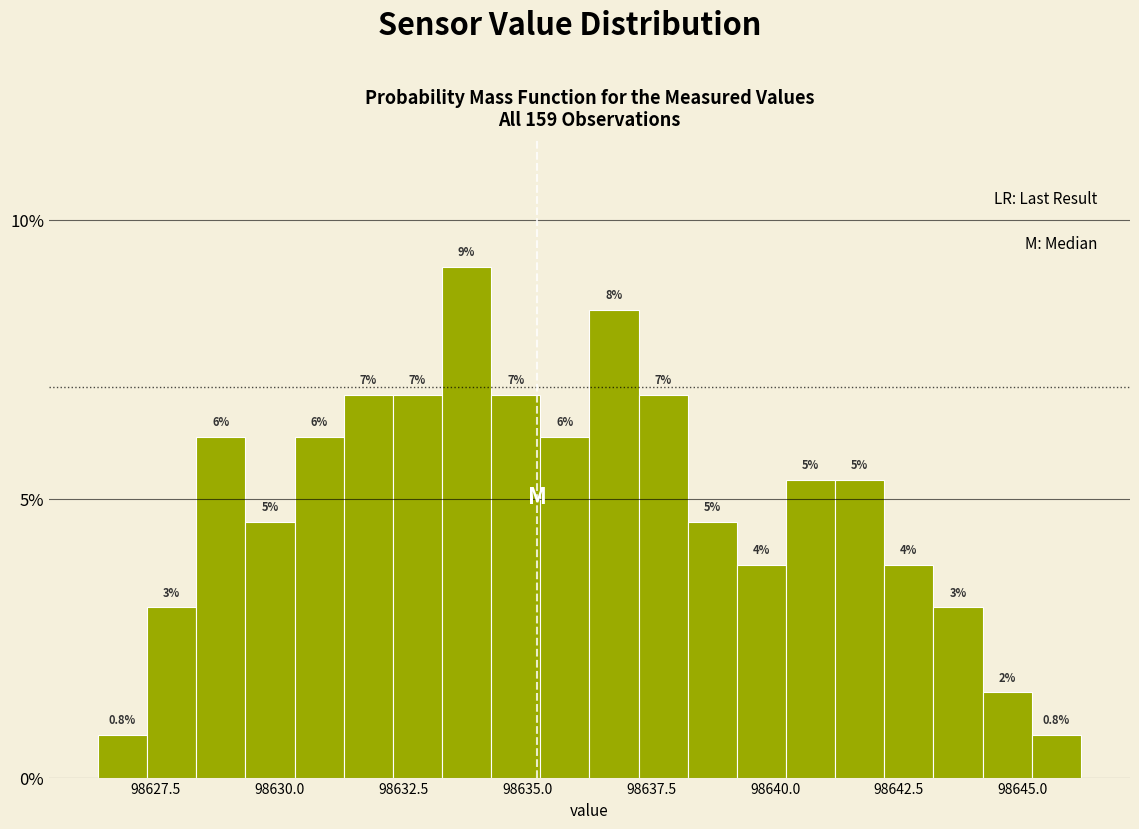

Around what value on the x-axis is the tallest bar? Give the approximate position of its centre, as read against the axis.

98634.0